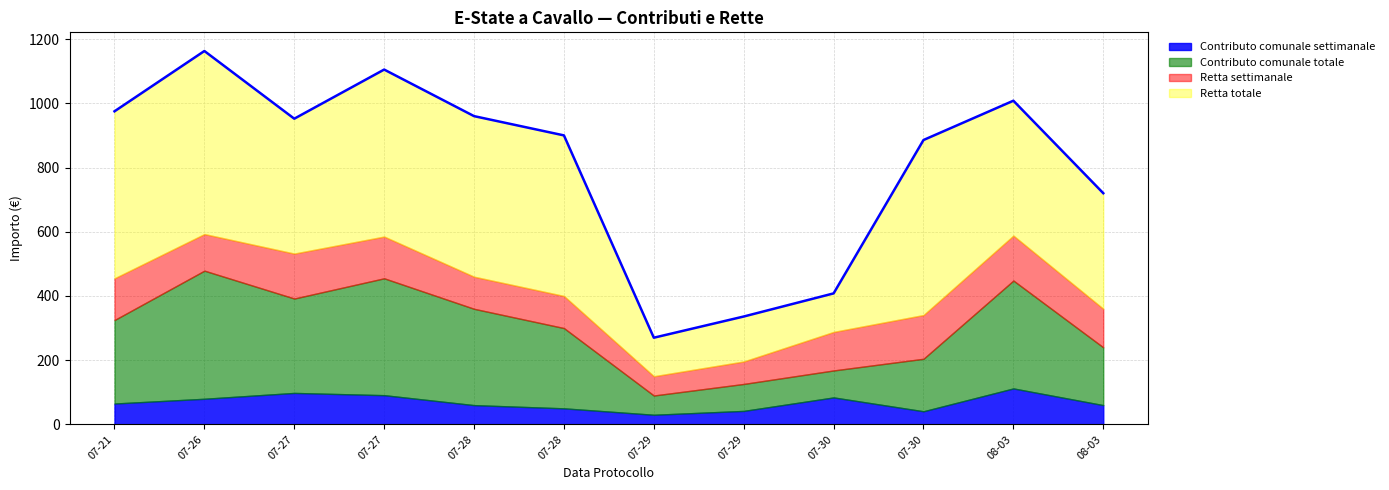

Between 2021-07-30 and 2021-08-03, which series saw the biggest shift?

Contributo comunale totale